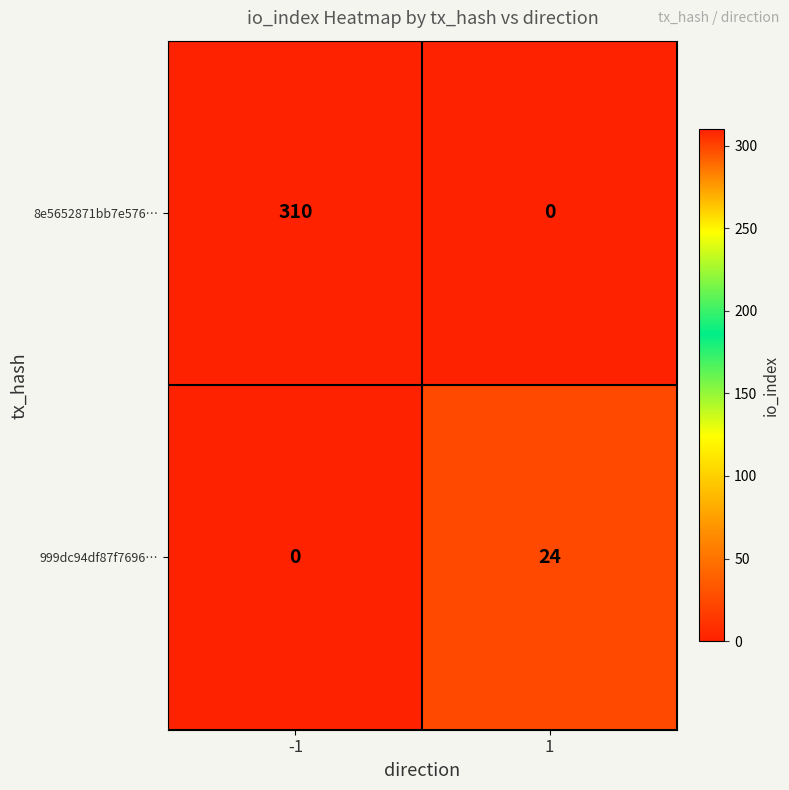

The value of 999dc94df87f7696… at -1 is 0. True or false?

True